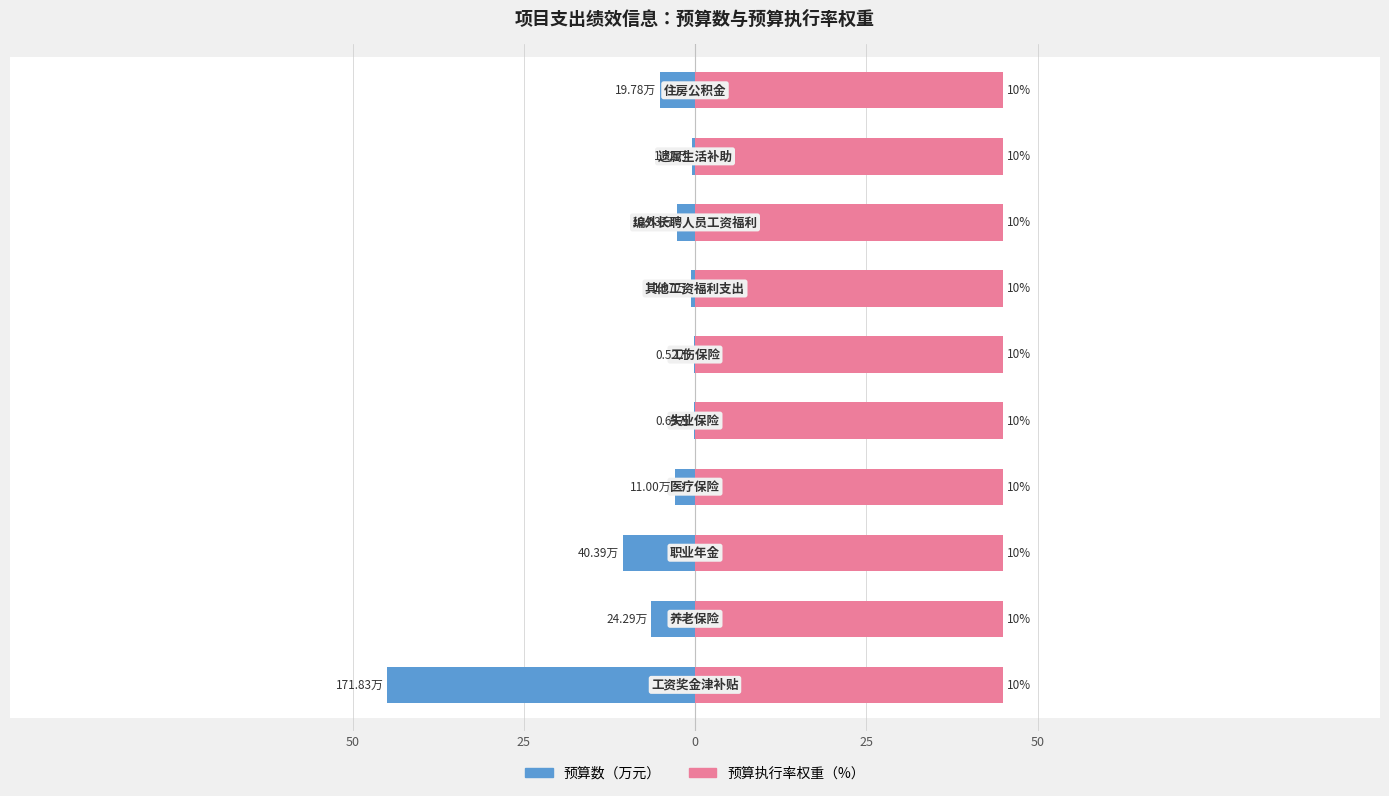

Are the bars grouped side by side (vs. stacked)?

Yes